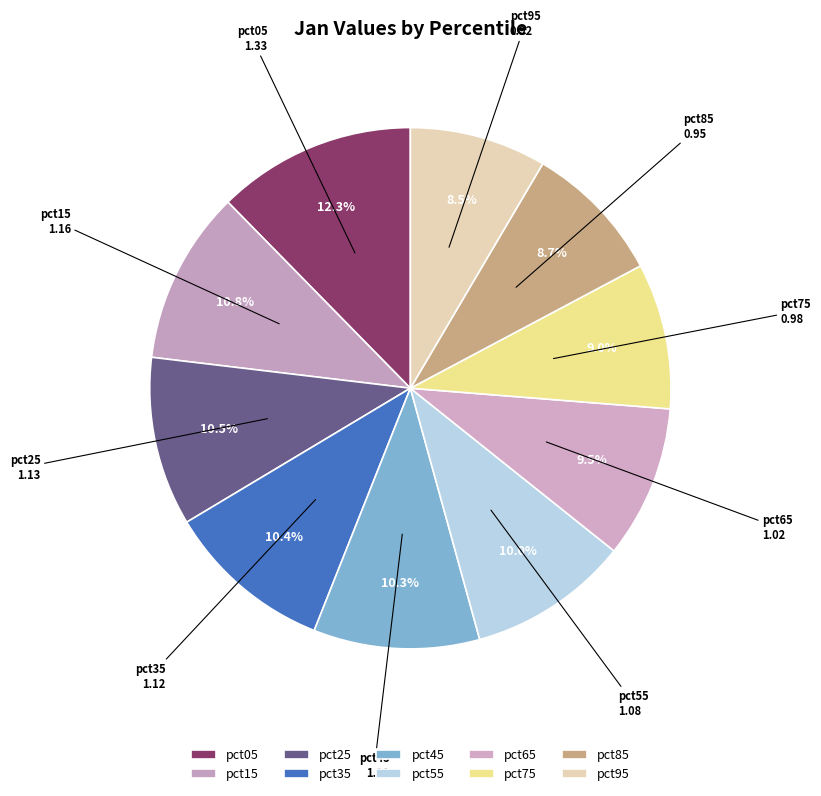

Does any single category account for the majority?

No